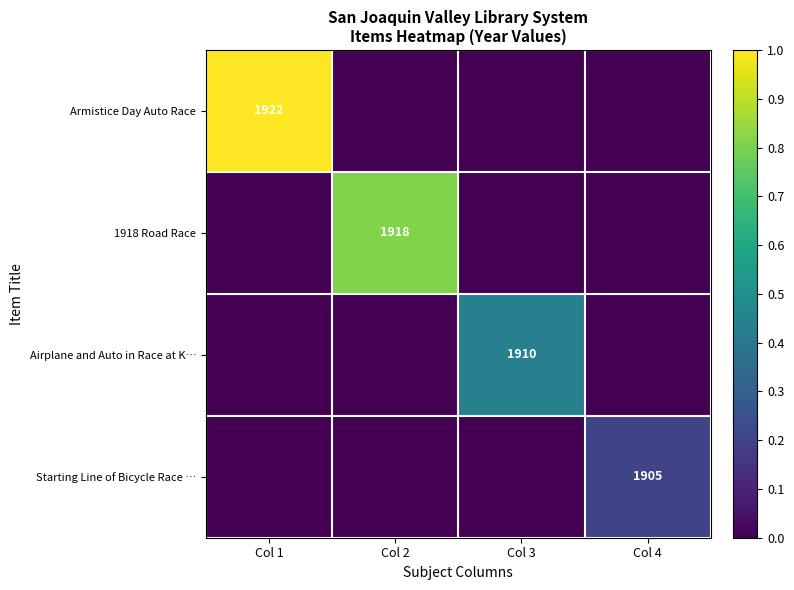

Is it true that Airplane and Auto in Race at K… equals 499 at Col 3?

False